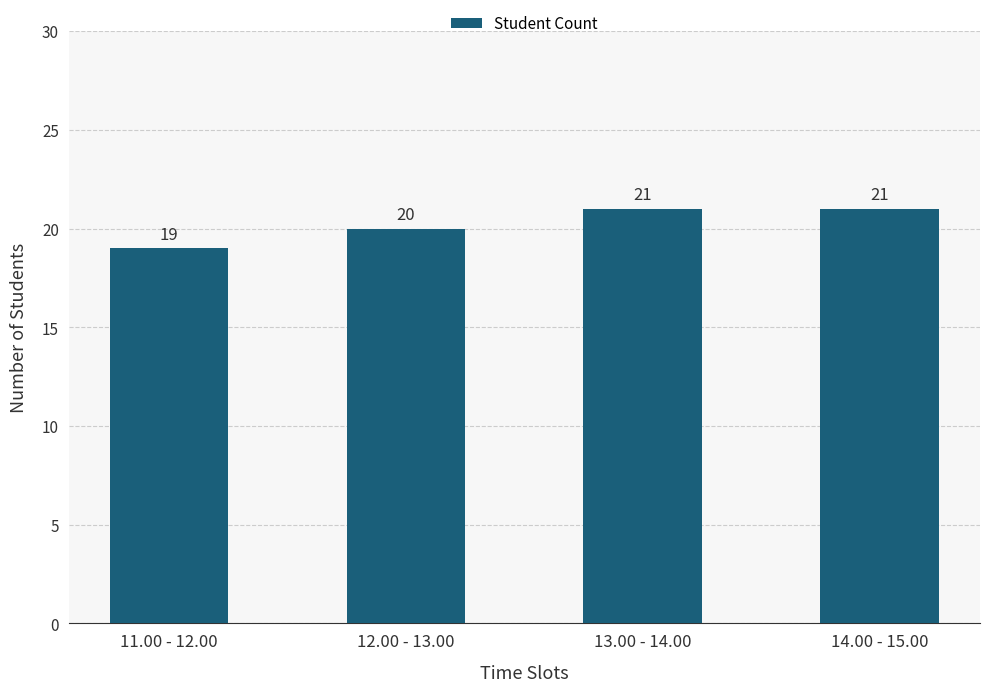

The value at 13.00 - 14.00 is 21. True or false?

True